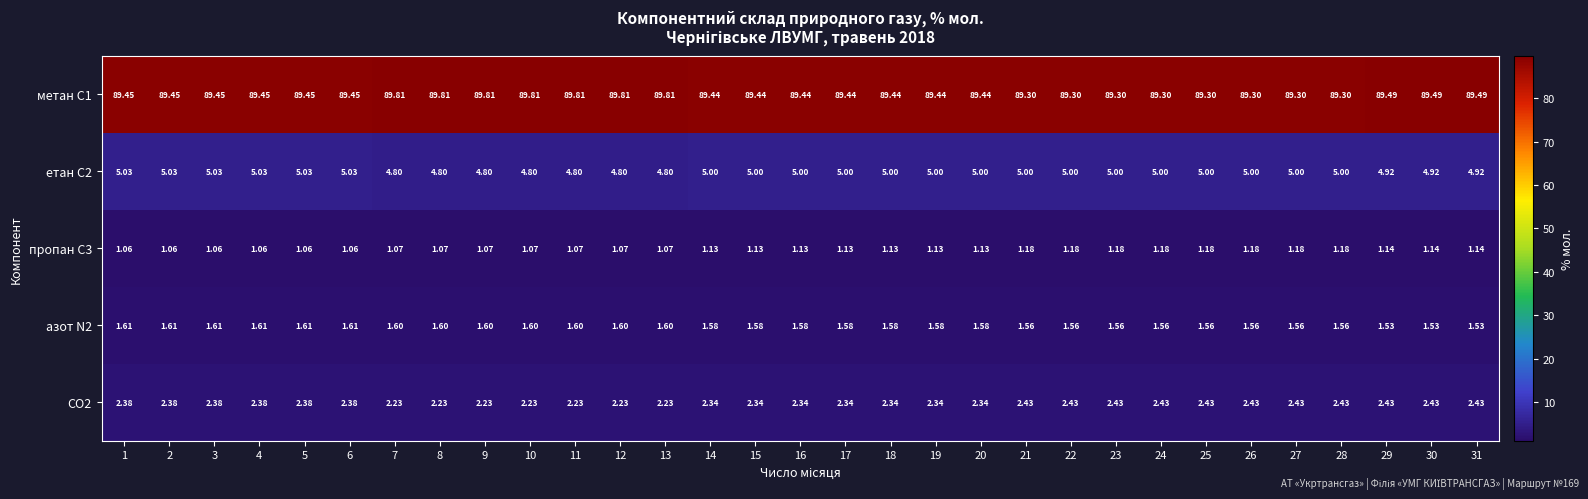

Is the value of азот N2 at 27 greater than the value of CO2 at 14?

No